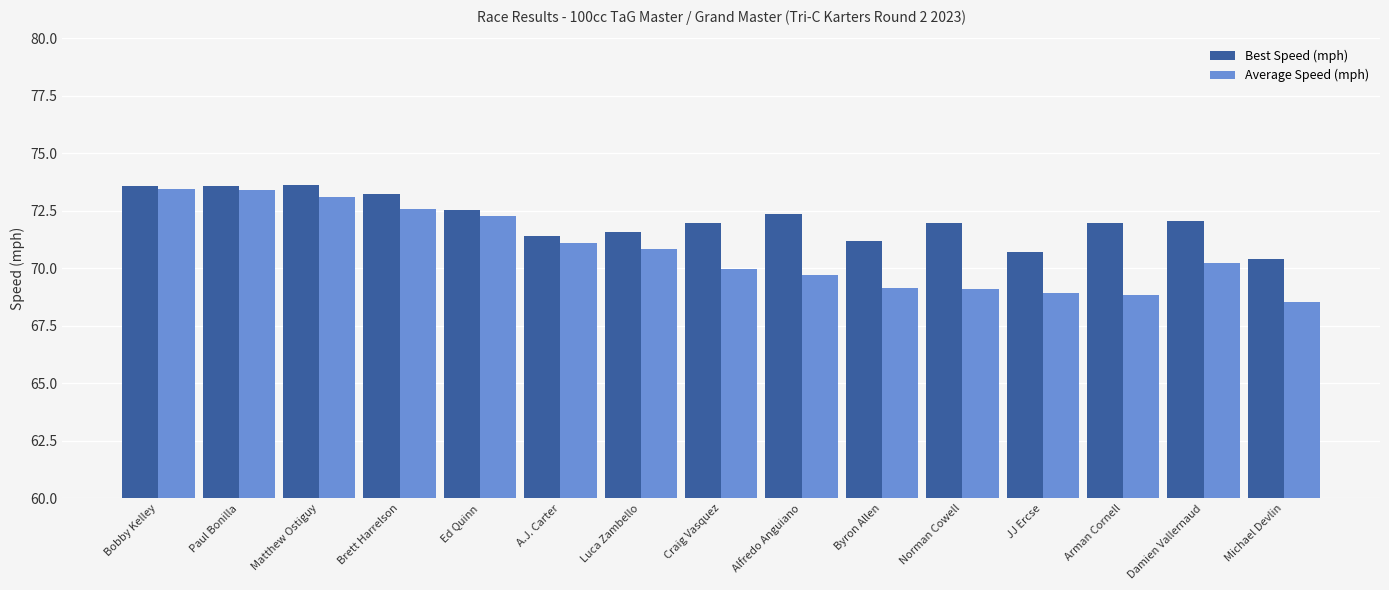

What is the label of the 14th bar from the left?

Damien Vallernaud